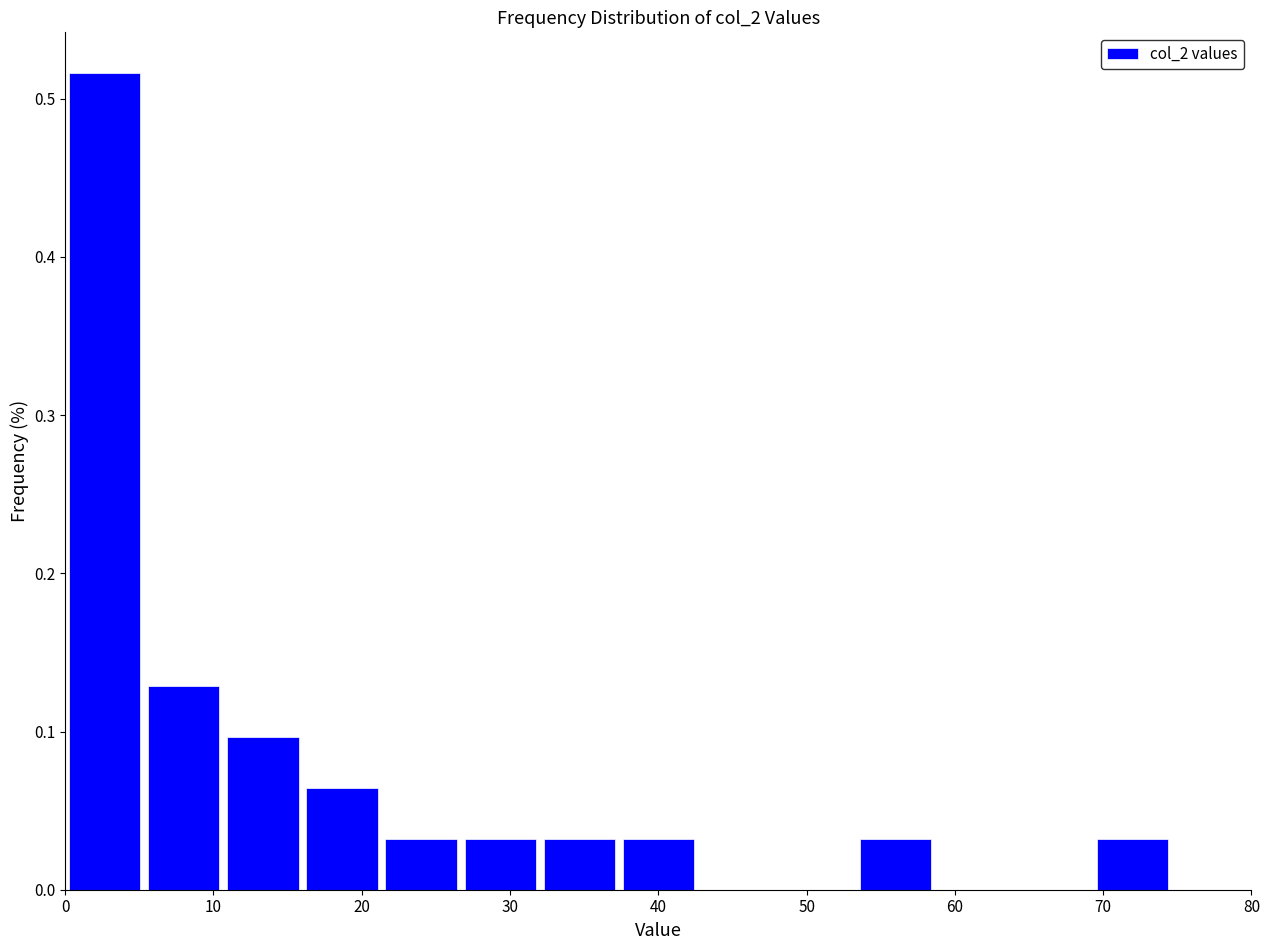

How tall is the bar that spans 37 to 43 on the x-axis? Neither the bar edges nor the heights are printed on the chart, so give them approximately, as read against the axes.

0.03